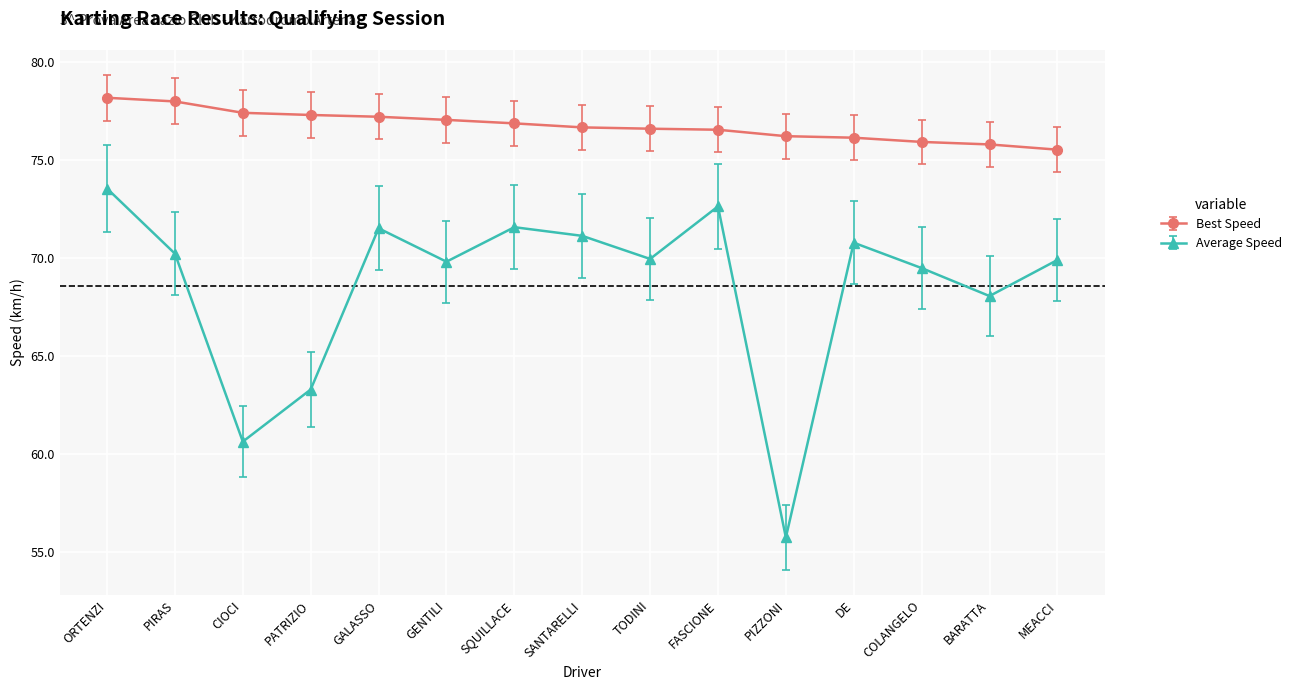

What value does the Best Speed series have at TODINI?

76.6